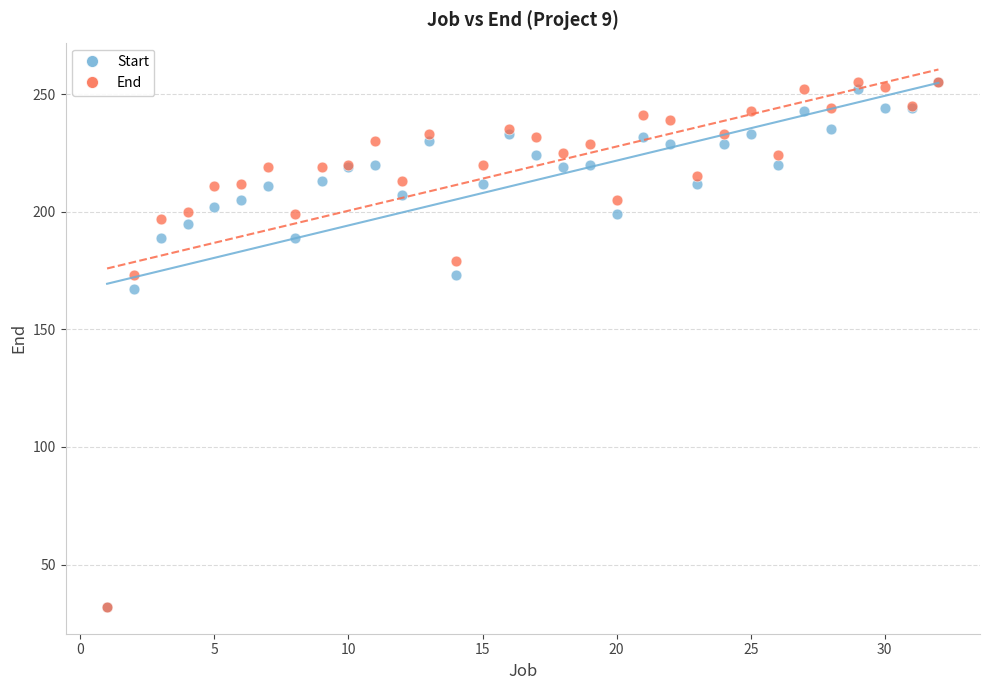

In the Start series, what Y value is closest to 143?

167